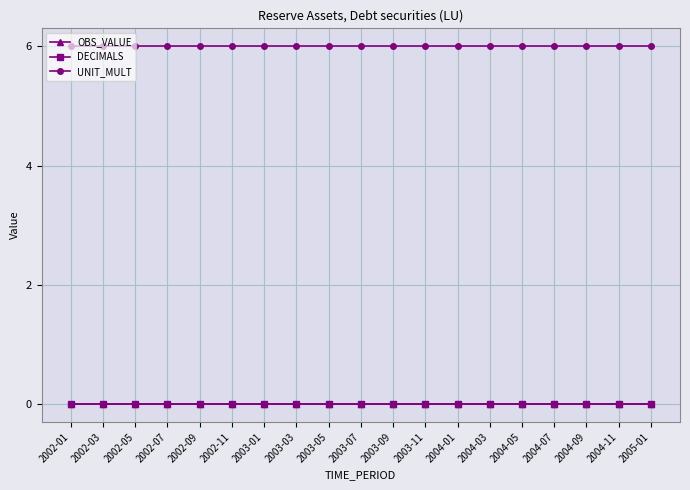

What is the greatest value displayed?

6